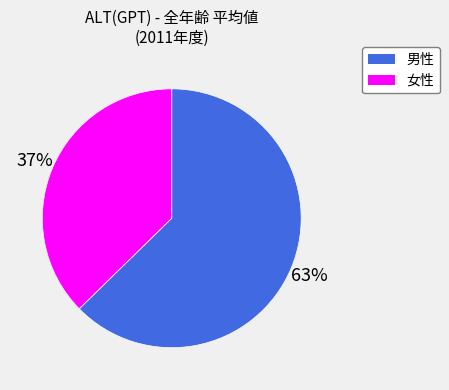

Does 男性 account for over 50% of the chart?

Yes